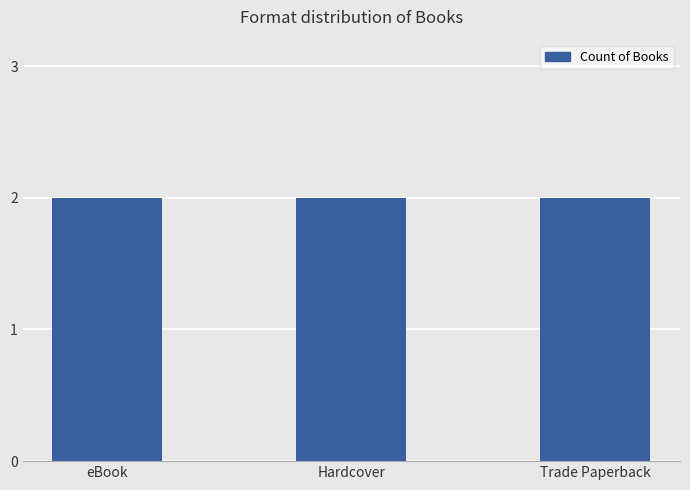

Is it true that the value at 3 is 82455434?

False